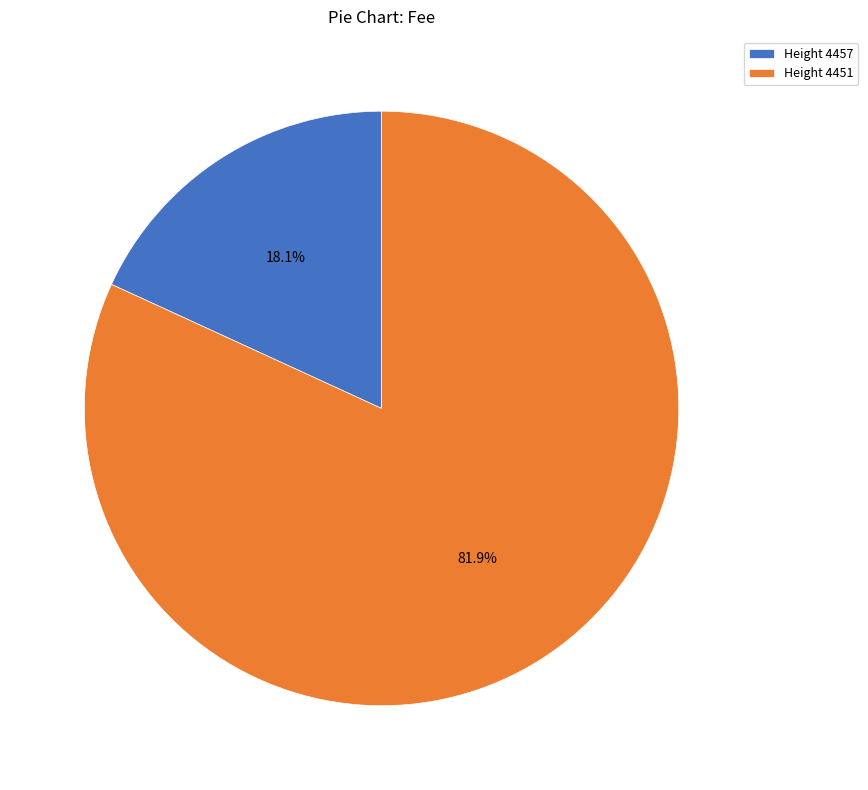

How many segments does this pie chart have?

2